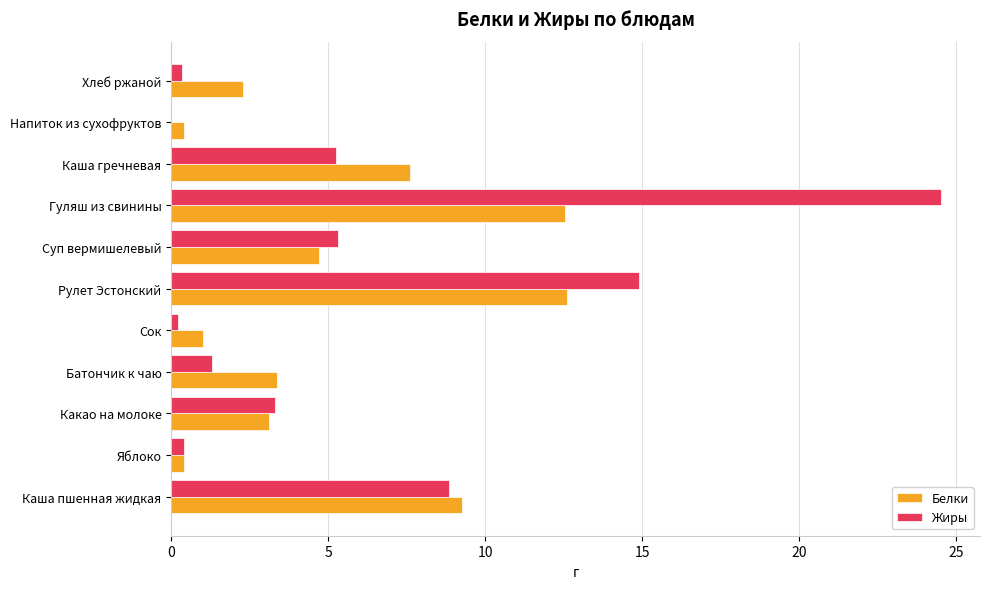

What is the sum of all Жиры values?

64.4